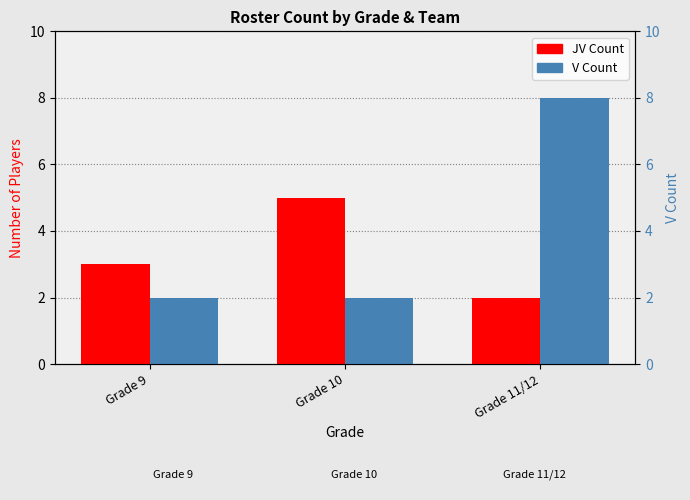

What is the difference between the maximum and minimum values in the JV Count series?

3